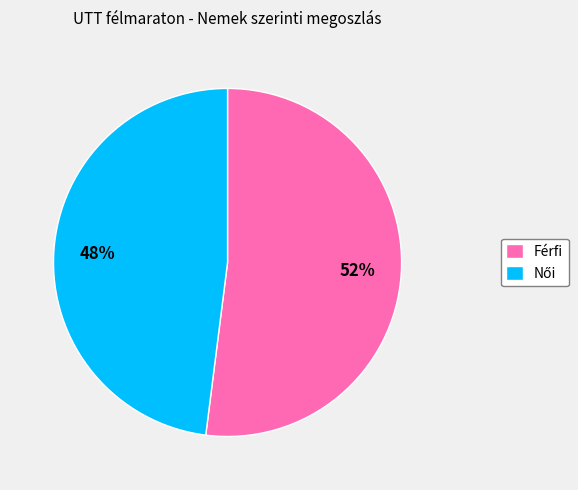

To the nearest percent, what percentage of the pie is Férfi?

52%